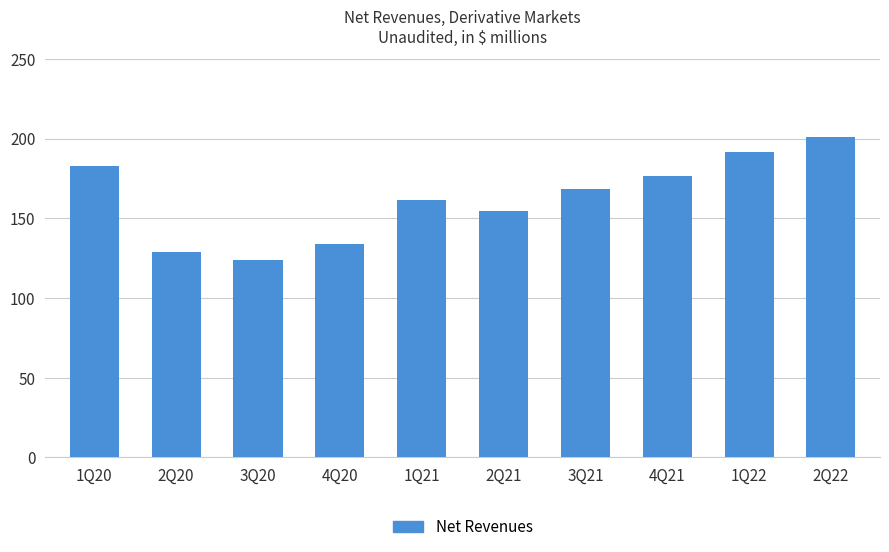

Which has a higher value, 1Q22 or 2Q20?

1Q22